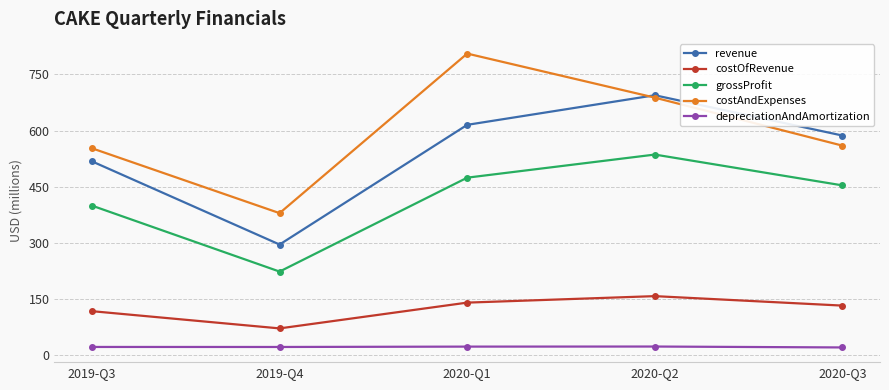

What is the maximum value for costOfRevenue?

158.2